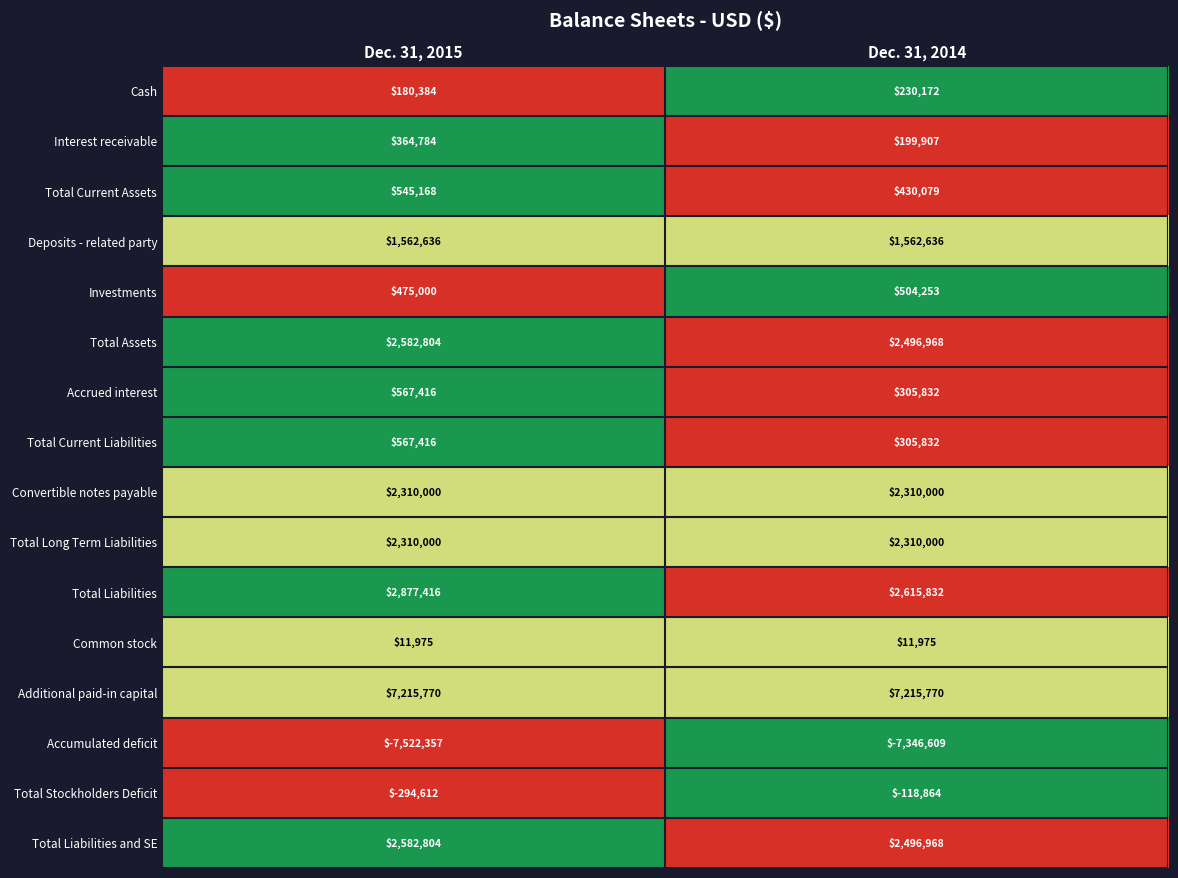

What is the highest value of the Additional paid-in capital series?

7215770